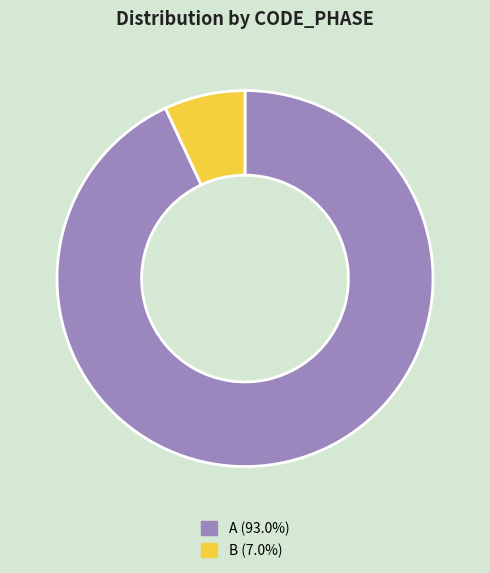

Does A (93.0%) account for over 50% of the chart?

Yes